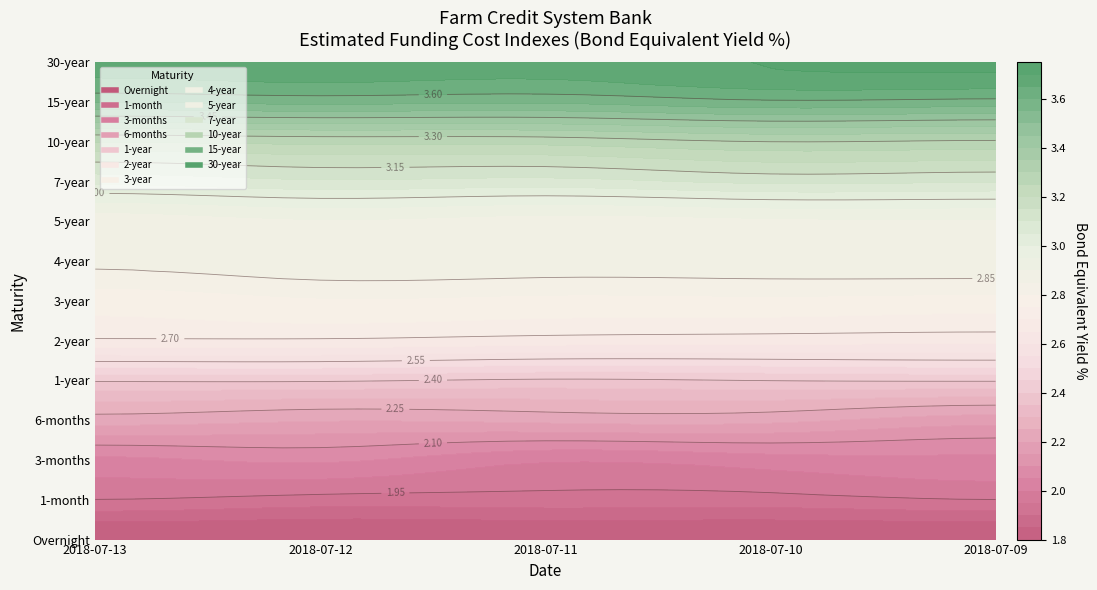

How many categories are shown in the chart?

5